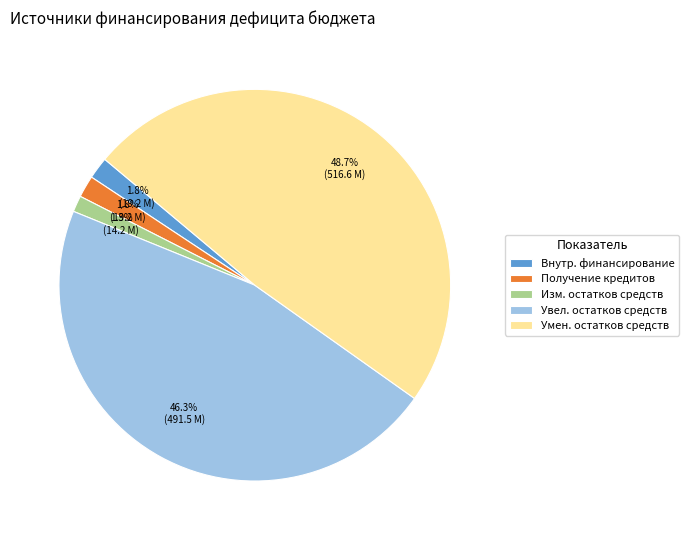

Does Изм. остатков средств account for over 50% of the chart?

No